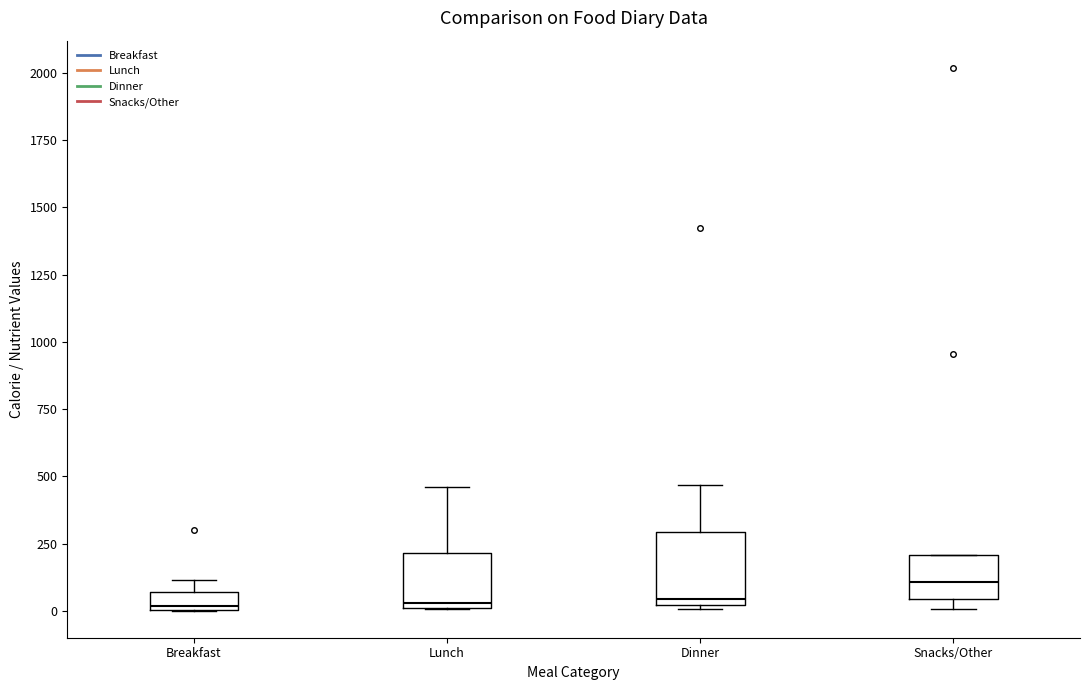

Which box is the tallest, from its lower edge to its upper edge?

Dinner